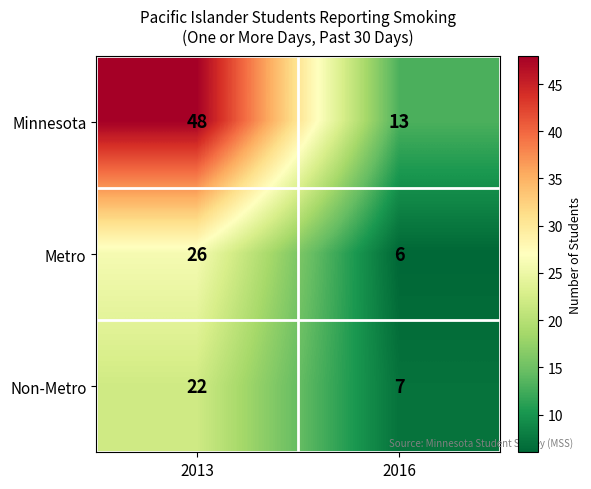

Reading right to left, list all the values displayed in this chart.

Minnesota: 2016=13	2013=48
Metro: 2016=6	2013=26
Non-Metro: 2016=7	2013=22